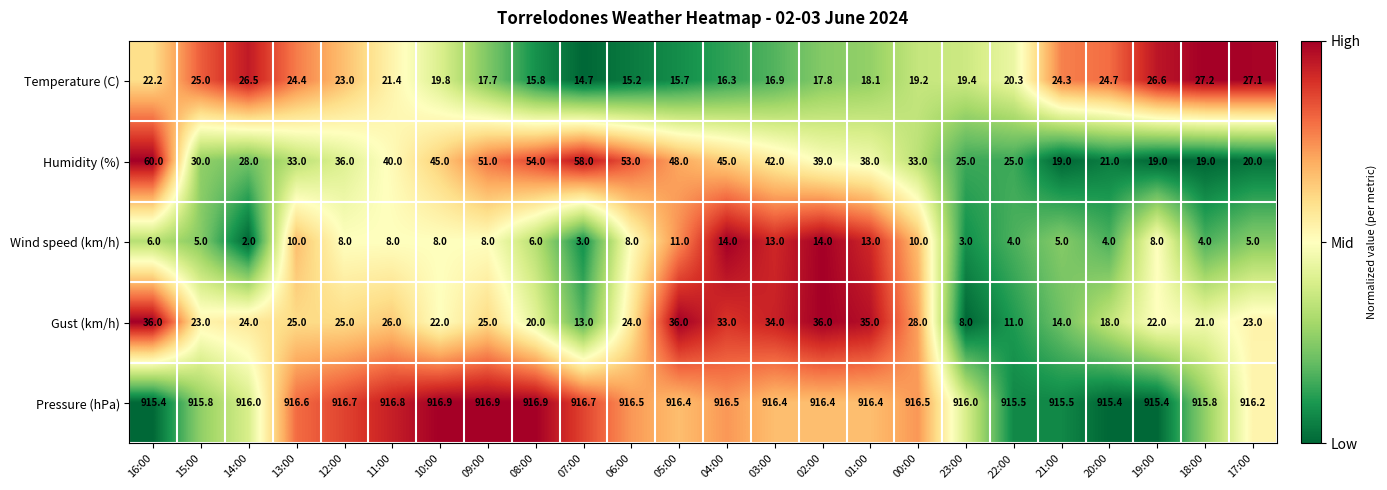

Count the number of categories in the chart.

24